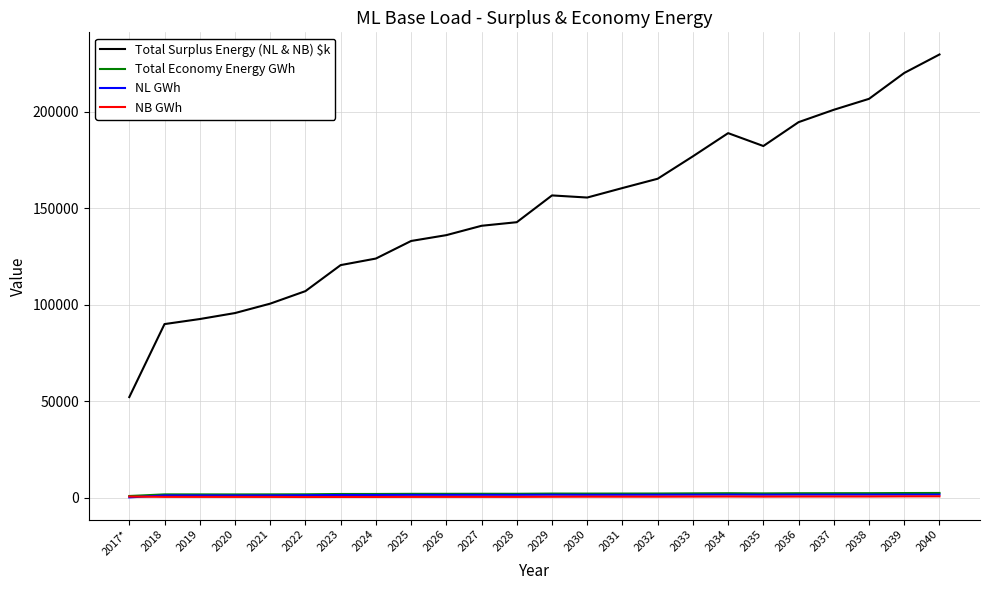

At how many categories does at least one series exceed 186987?

6